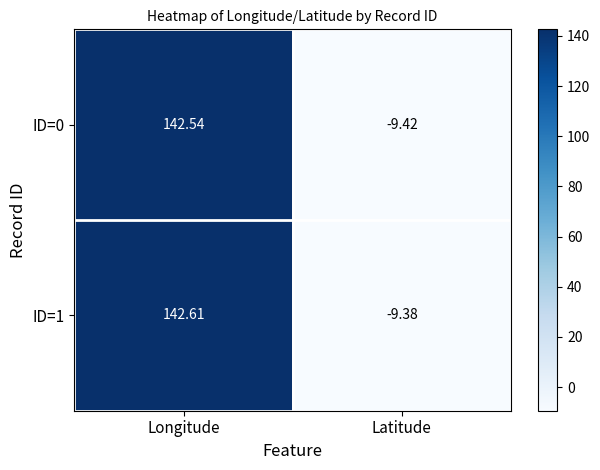

At which label does ID=0 reach its peak?

Longitude